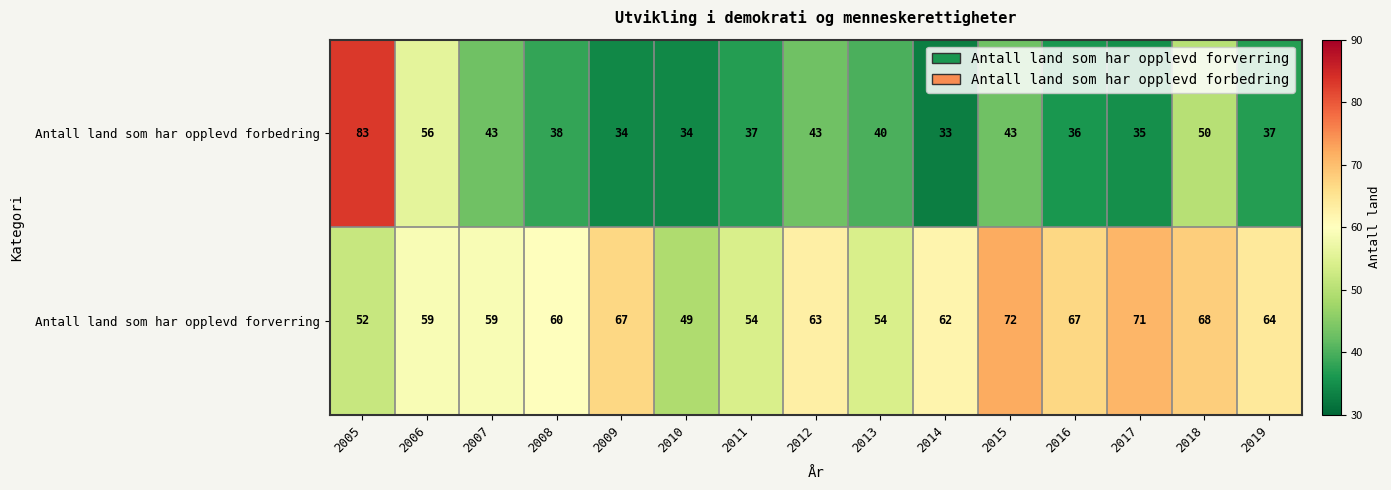

At which category is the sum across all series the highest?

2005